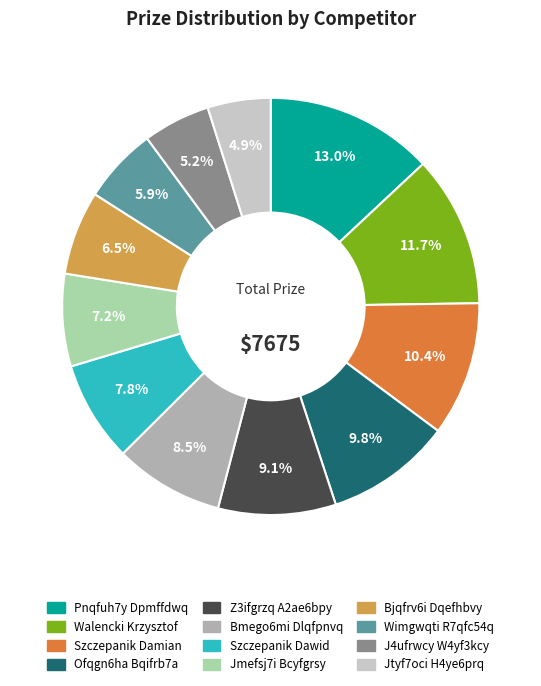

What percentage is NOT represented by Szczepanik Damian?

89.6%